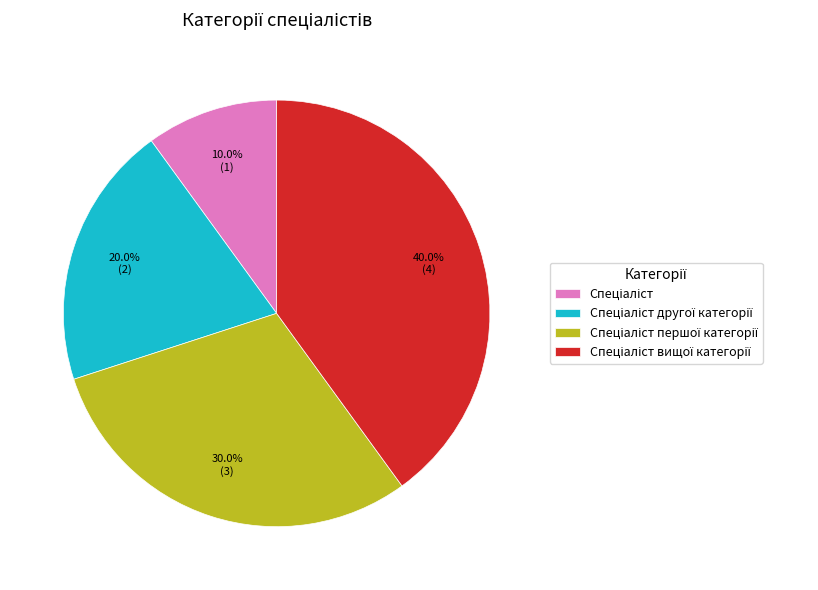

Is there a majority slice in this chart?

No